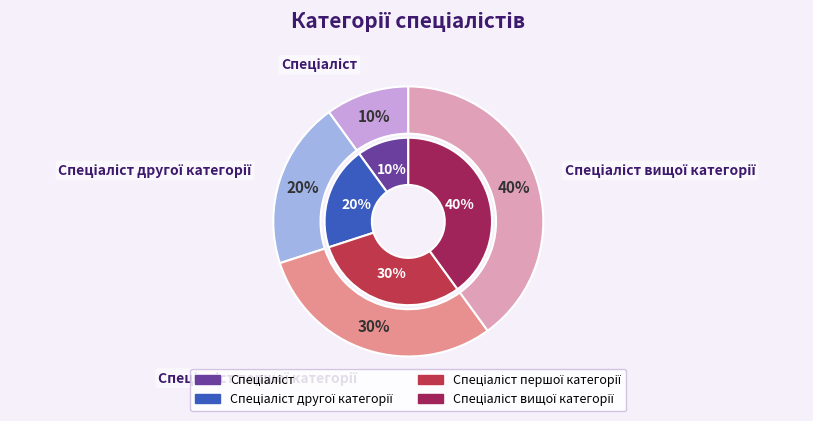

Combined, what portion of the pie is Спеціаліст першої категорії and Спеціаліст другої категорії?

50.0%